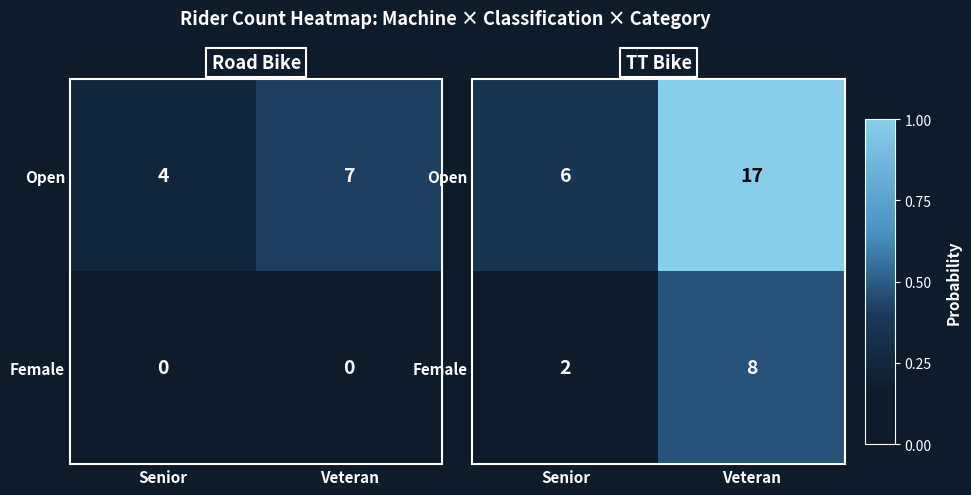

Is it true that Open equals 1.0 at Veteran?

True